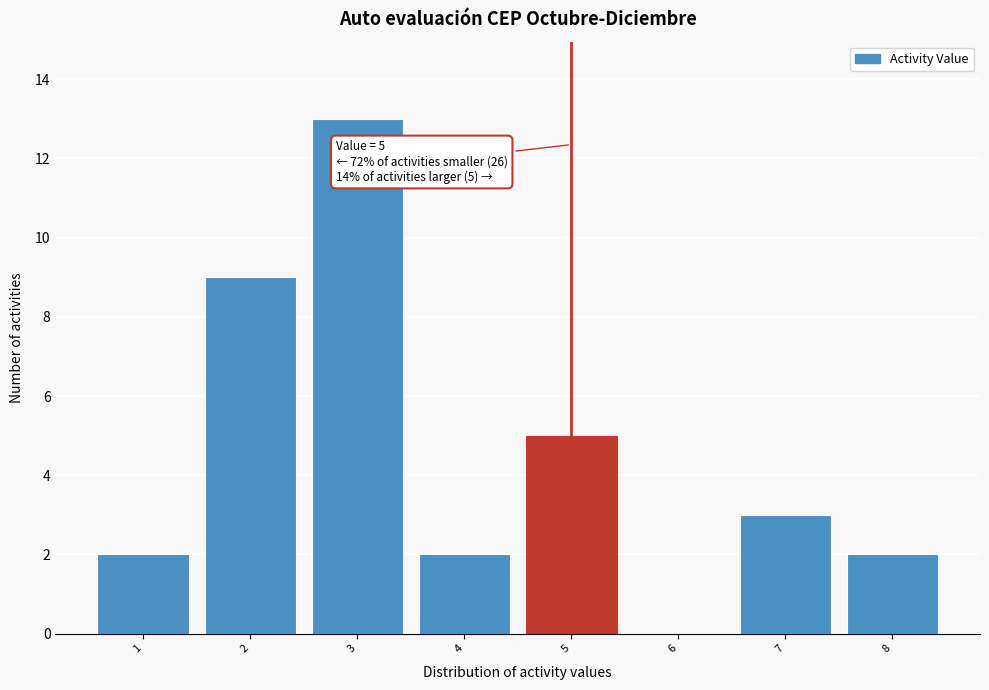

Which range on the x-axis has the tallest bar?

2.5 to 3.5